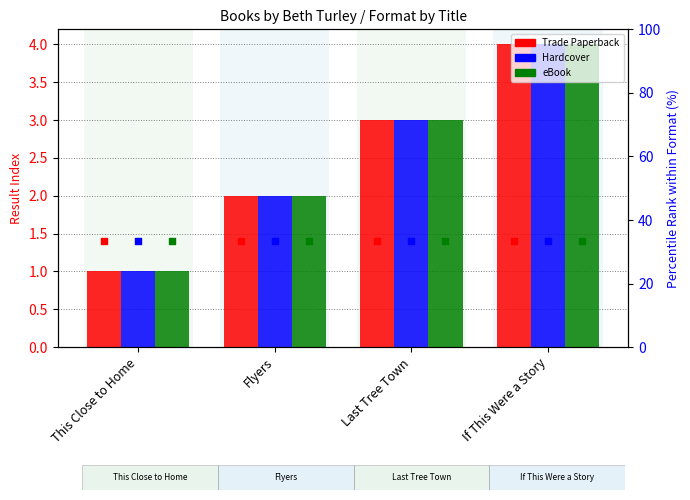

Which series reaches the minimum Y coordinate?

Trade Paperback